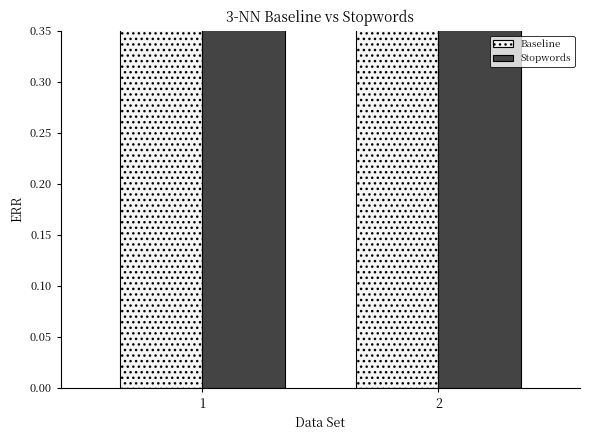

The value of Baseline at 2 is 0.8. True or false?

False